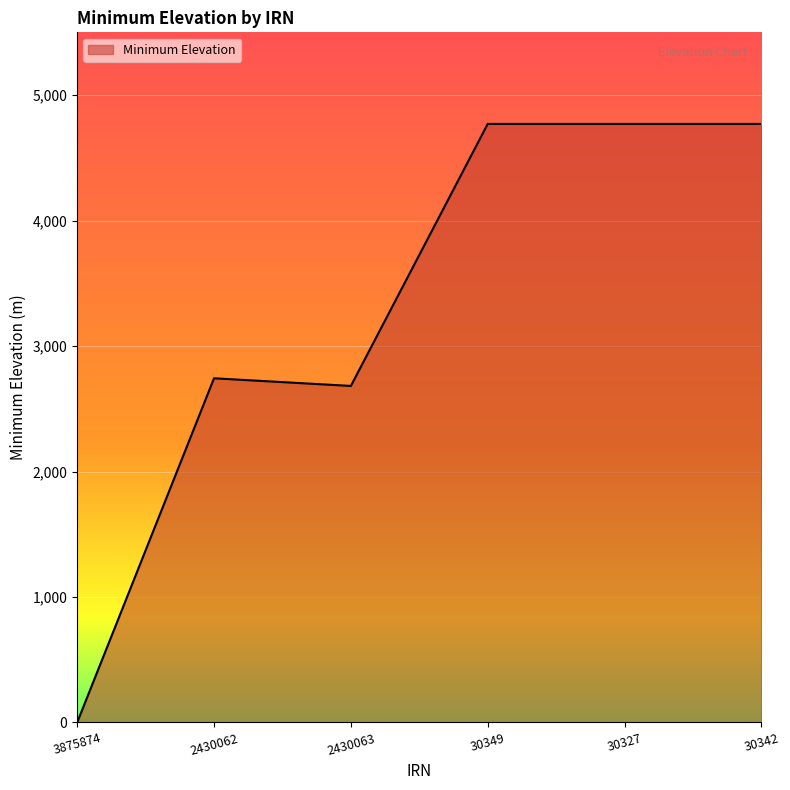

What is the change in value from 2430063 to 30349?

+2088